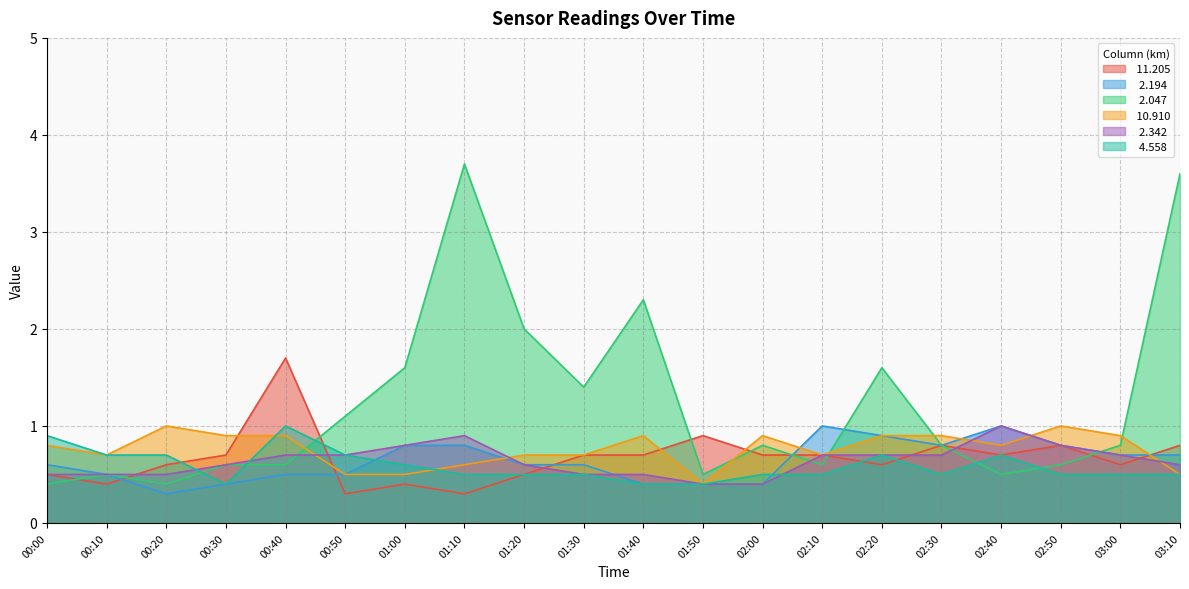

What is the difference between the   2.194 values at 01:30 and 02:30?

0.2